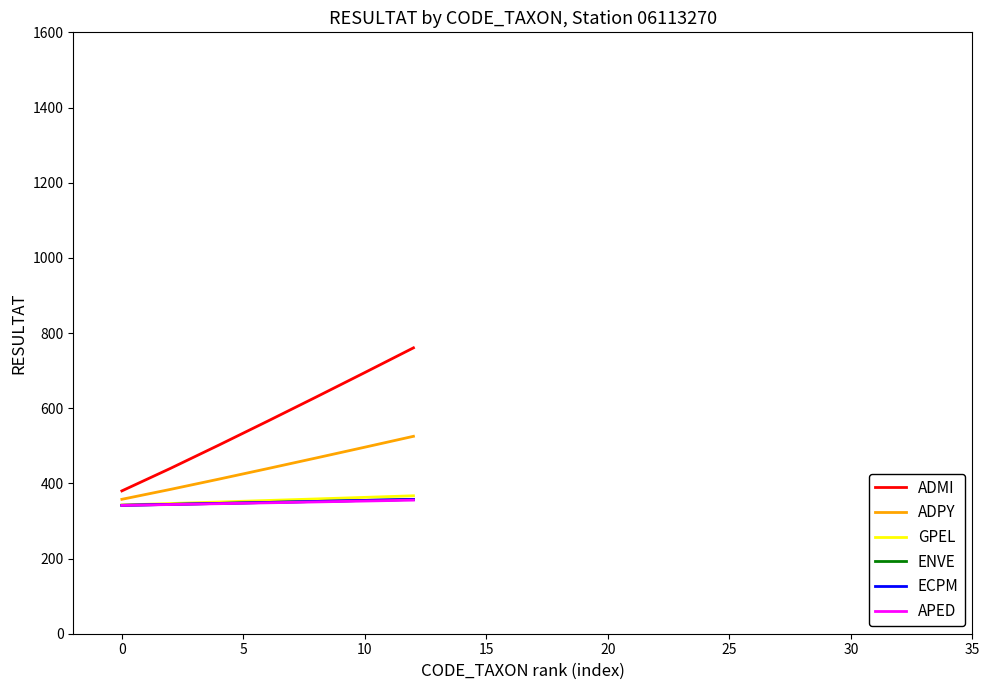

Is this an area chart (filled region under the line)?

No